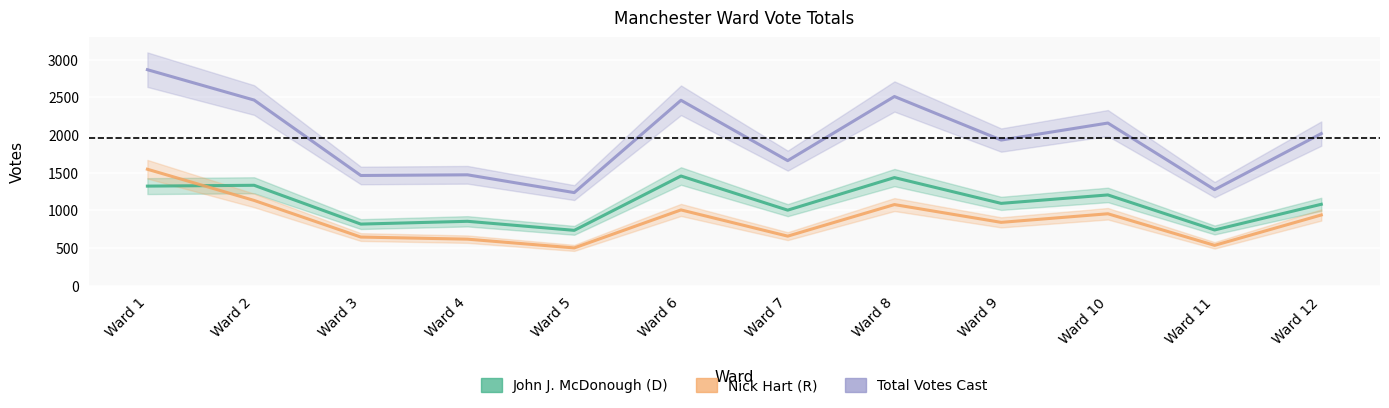

What is the smallest value displayed?

501